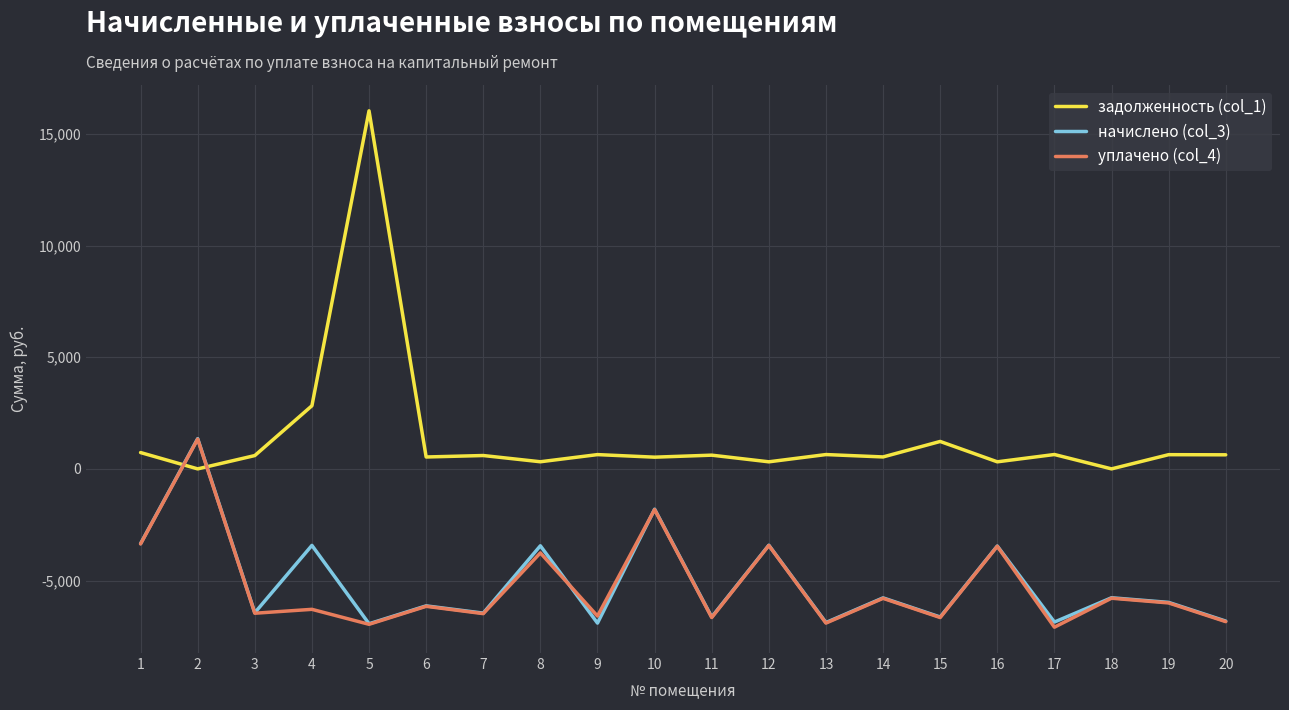

How many values in the уплачено (col_4) series exceed -6152?

9